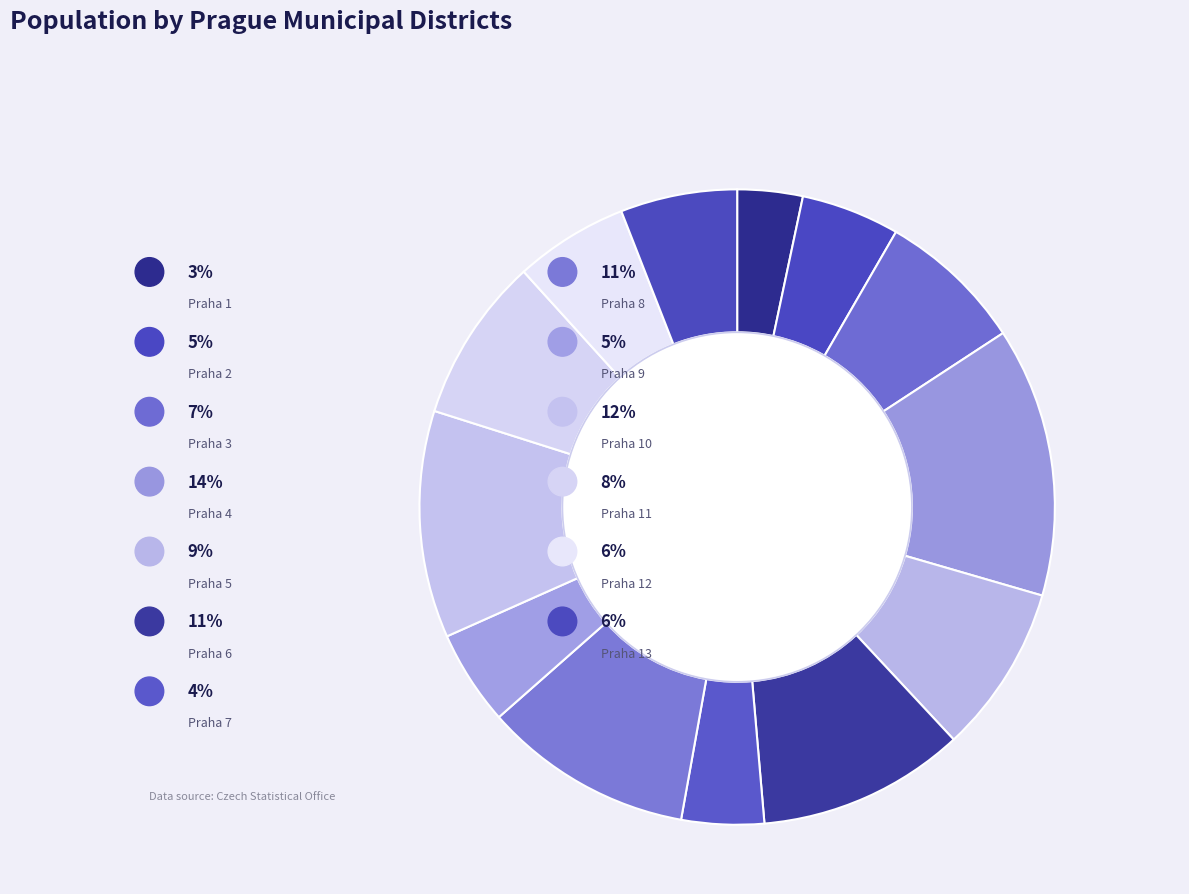

Is there a majority slice in this chart?

No